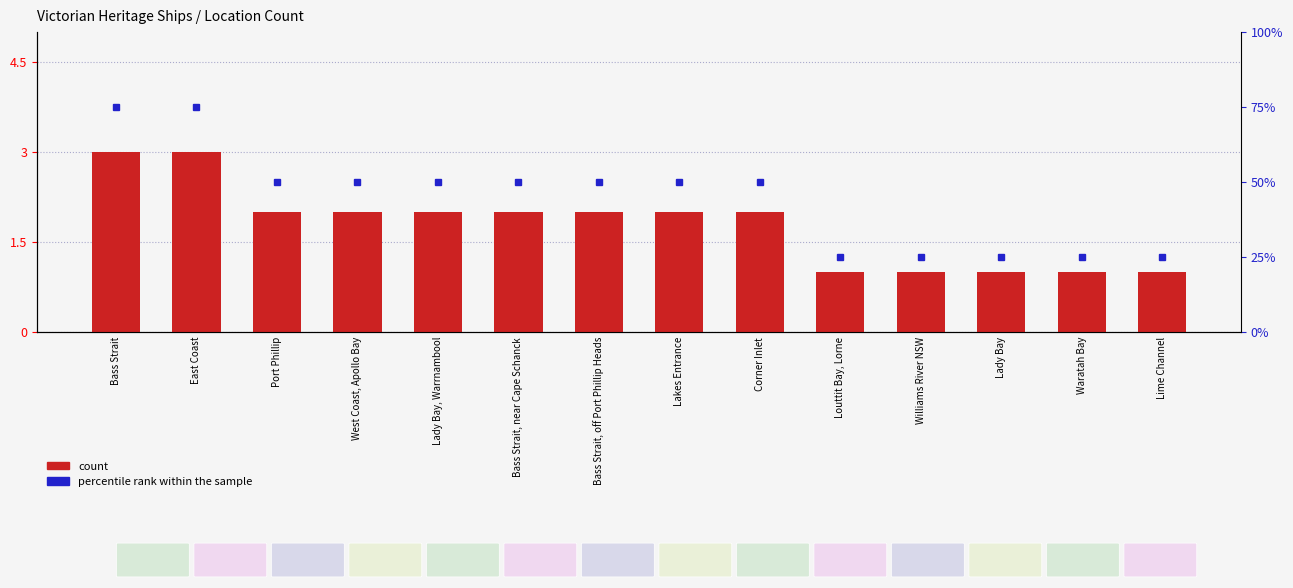

Reading right to left, transcribe all the data shown in this chart.

Lime Channel=1	Waratah Bay=1	Lady Bay=1	Williams River NSW=1	Louttit Bay, Lorne=1	Corner Inlet=2	Lakes Entrance=2	Bass Strait, off Port Phillip Heads=2	Bass Strait, near Cape Schanck=2	Lady Bay, Warrnambool=2	West Coast, Apollo Bay=2	Port Phillip=2	East Coast=3	Bass Strait=3